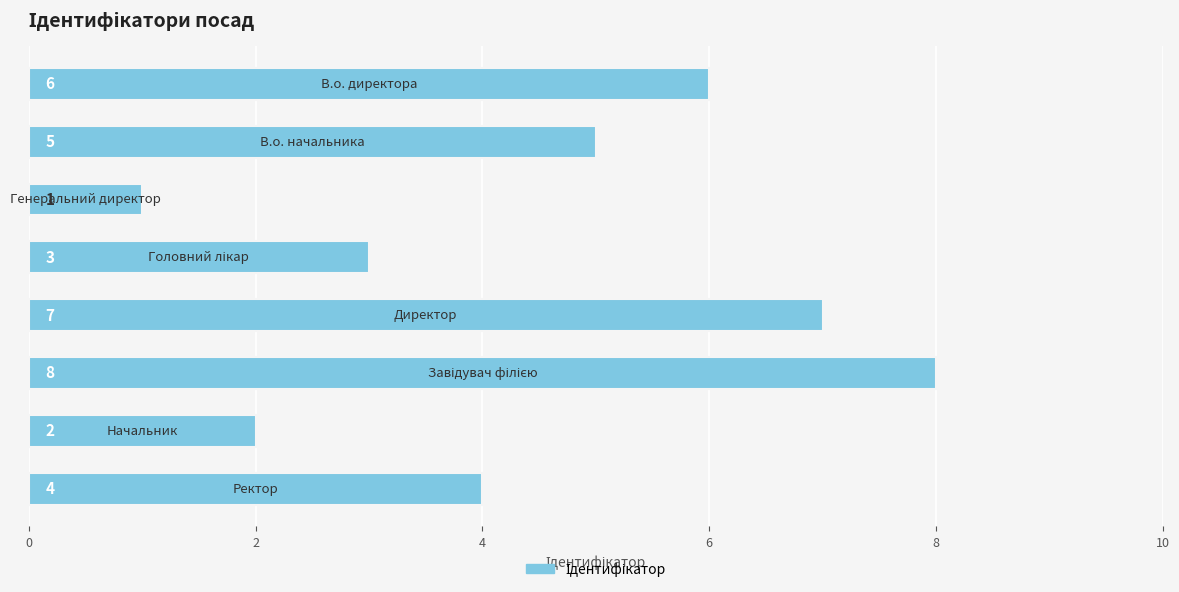

Count the number of categories in the chart.

8